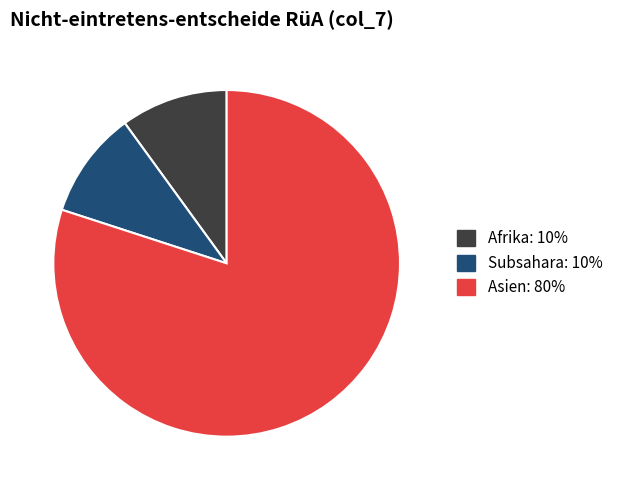

Do Subsahara and Afrika together represent more than half of the pie?

No